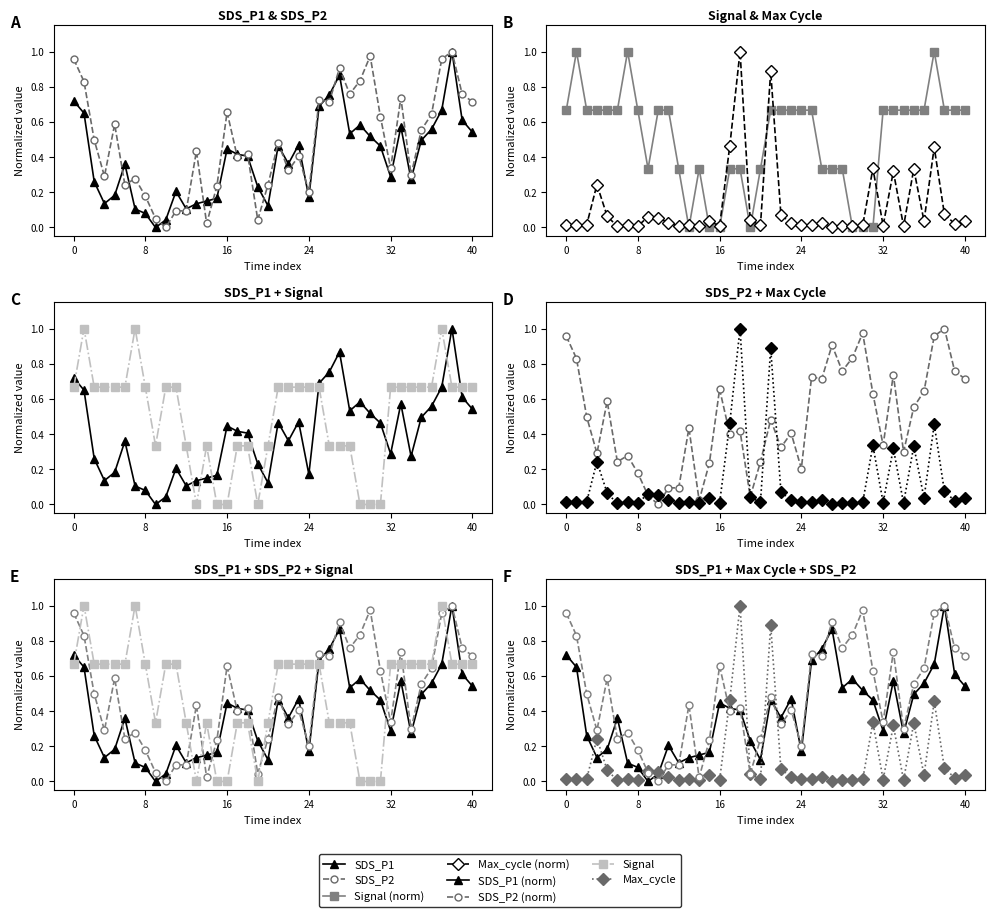

True or false: Max_cycle has more than 1 points higher than both neighbors.

True